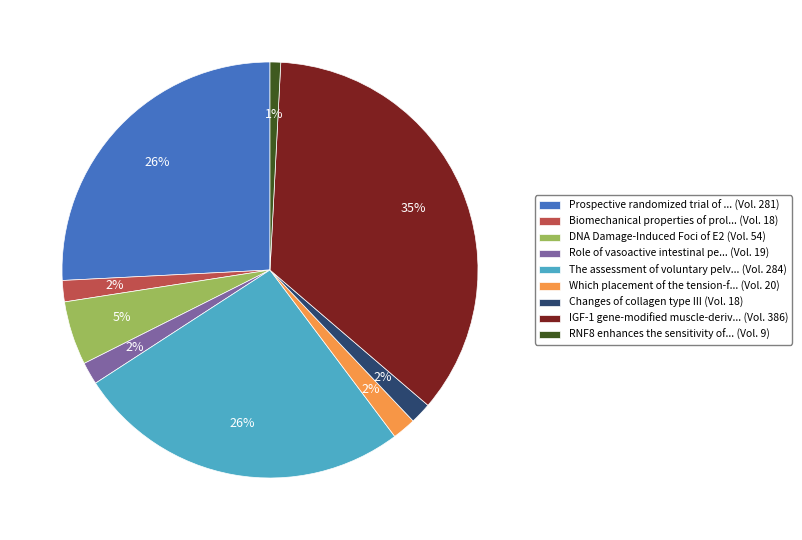

Which category has the biggest portion of the pie?

IGF-1 gene-modified muscle-deriv... (Vol. 386)